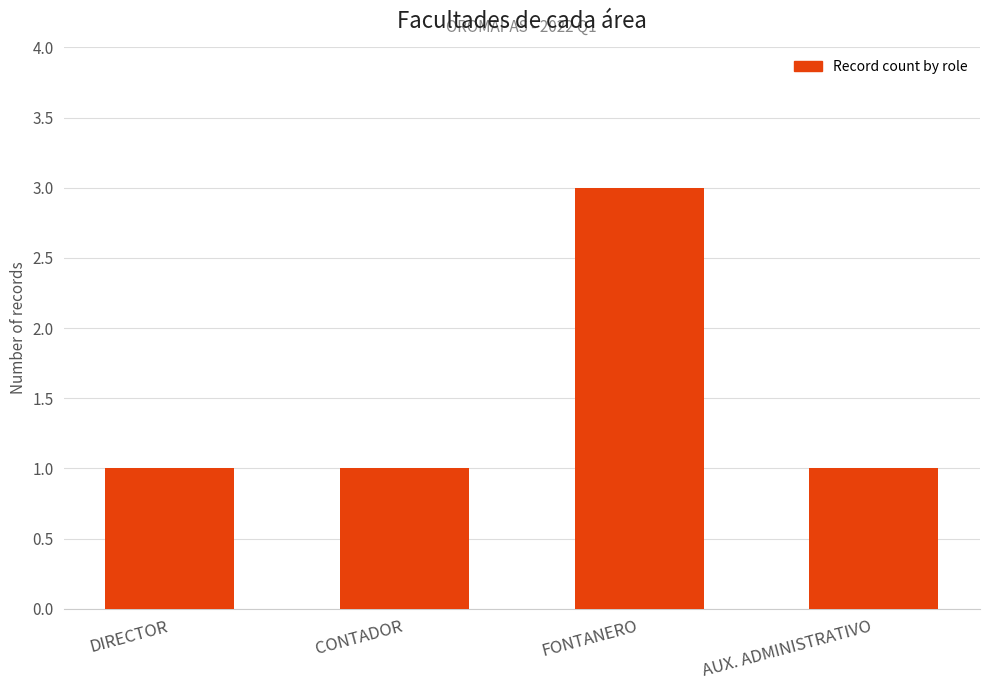

The value at AUX. ADMINISTRATIVO is 1. True or false?

True